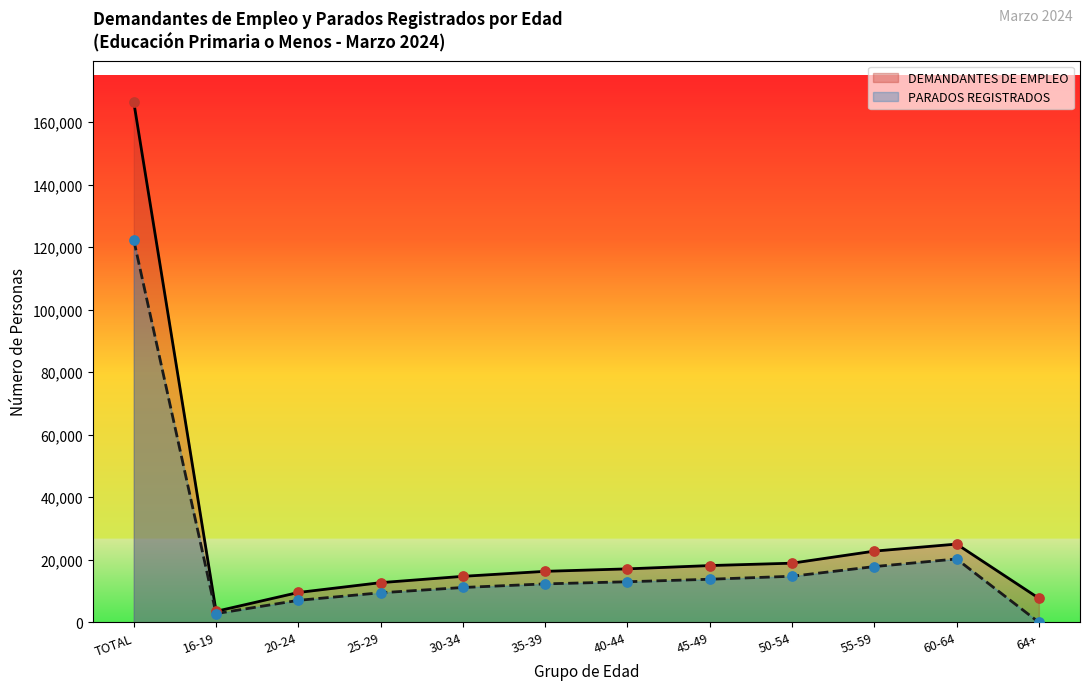

At which category is the sum across all series the highest?

TOTAL